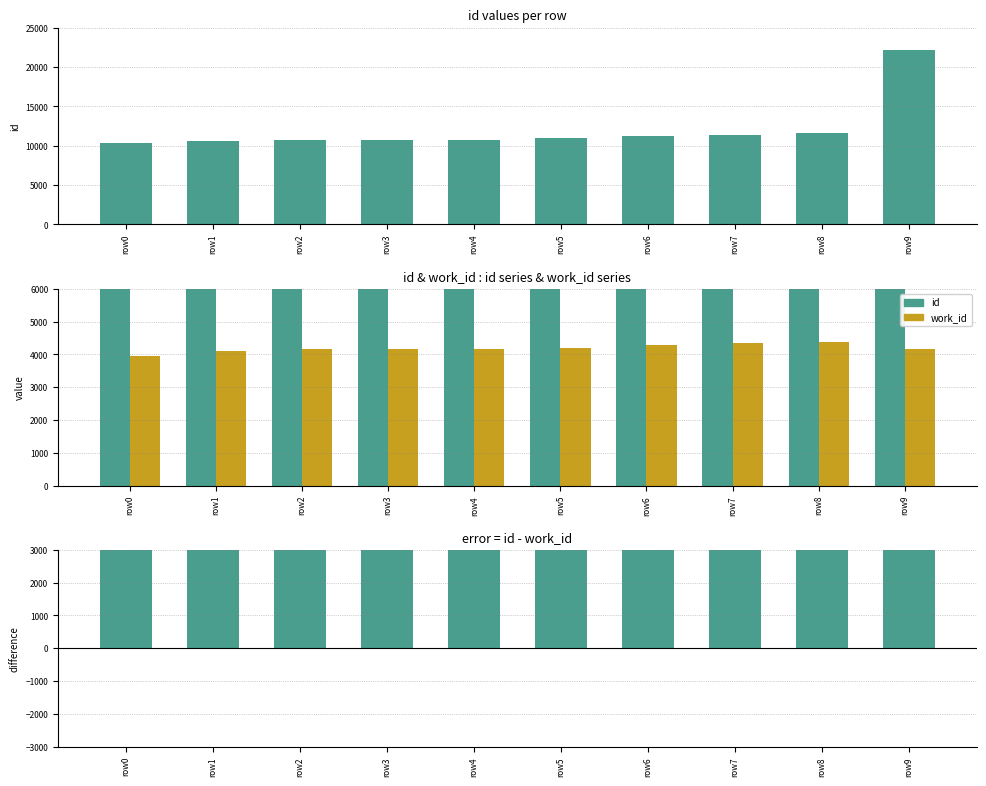

What is the value of the id - work_id bar at the 7th from the left?

6926